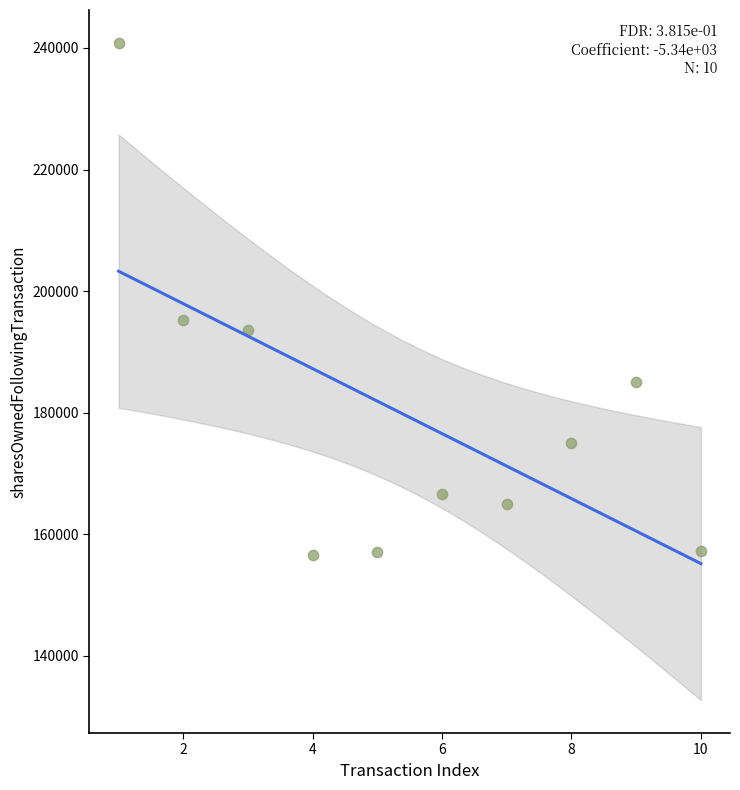

What Y value in the scatter plot is closest to 198704?

195190